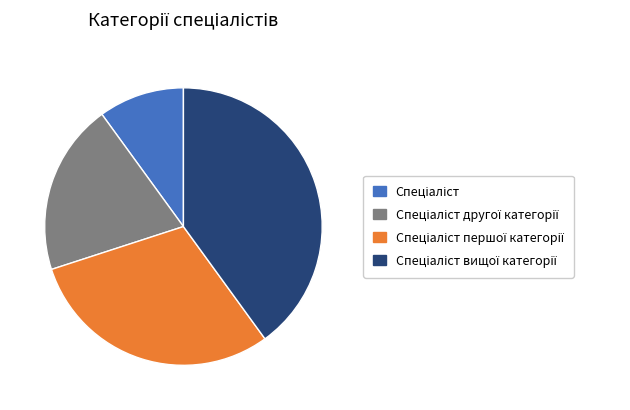

Does any single category account for the majority?

No